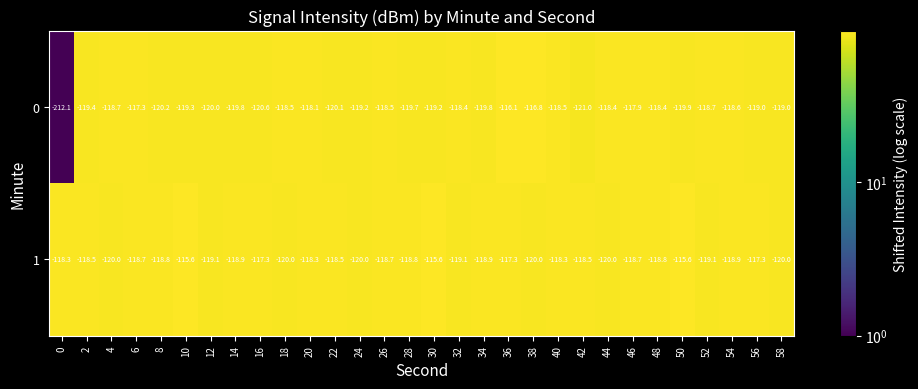

The value of 0 at 54 is -180.4. True or false?

False